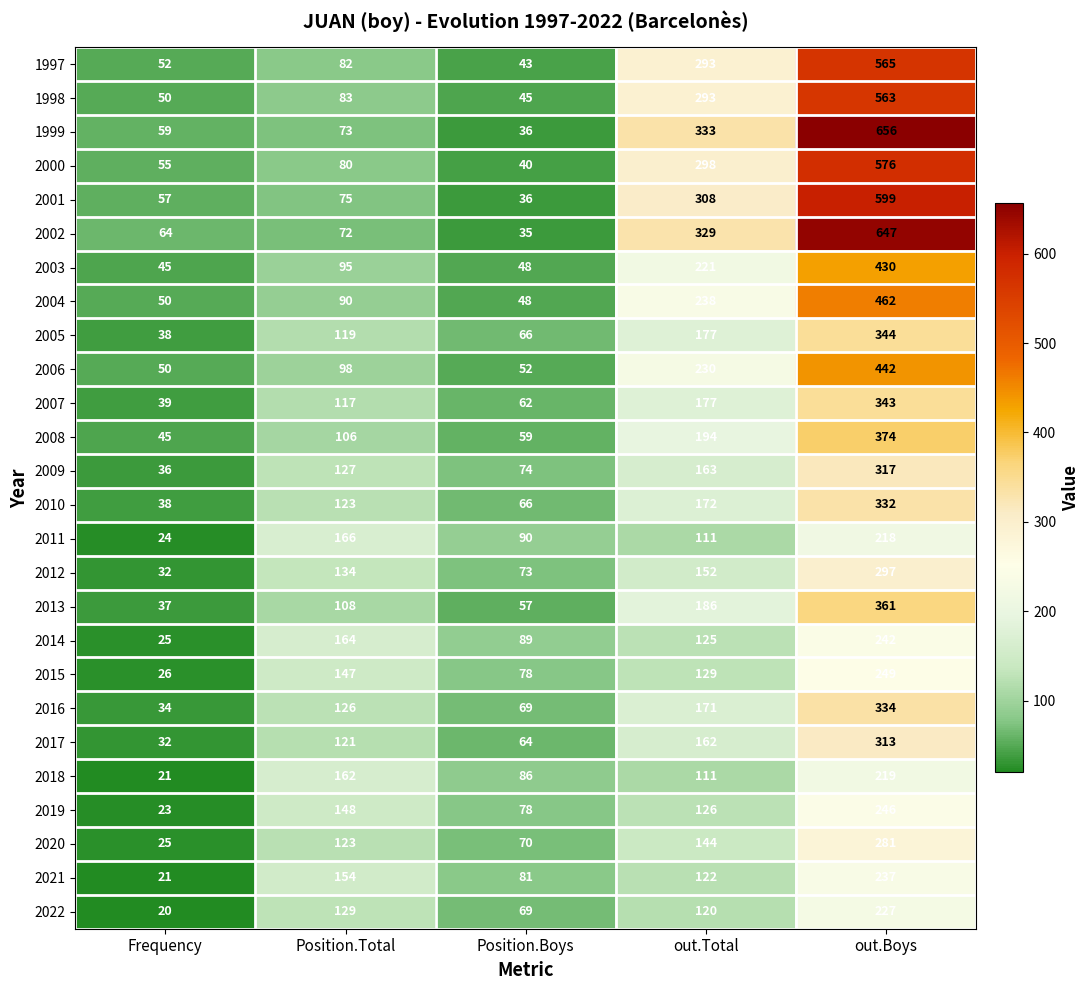

What is the sum of the 2001 values at out.Boys and Position.Total?

674